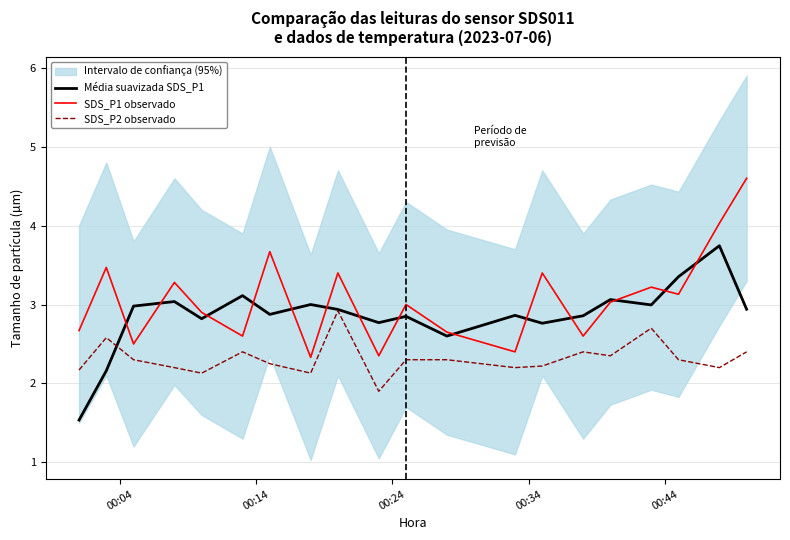

What is the lowest value of the Média suavizada SDS_P1 series?

1.5